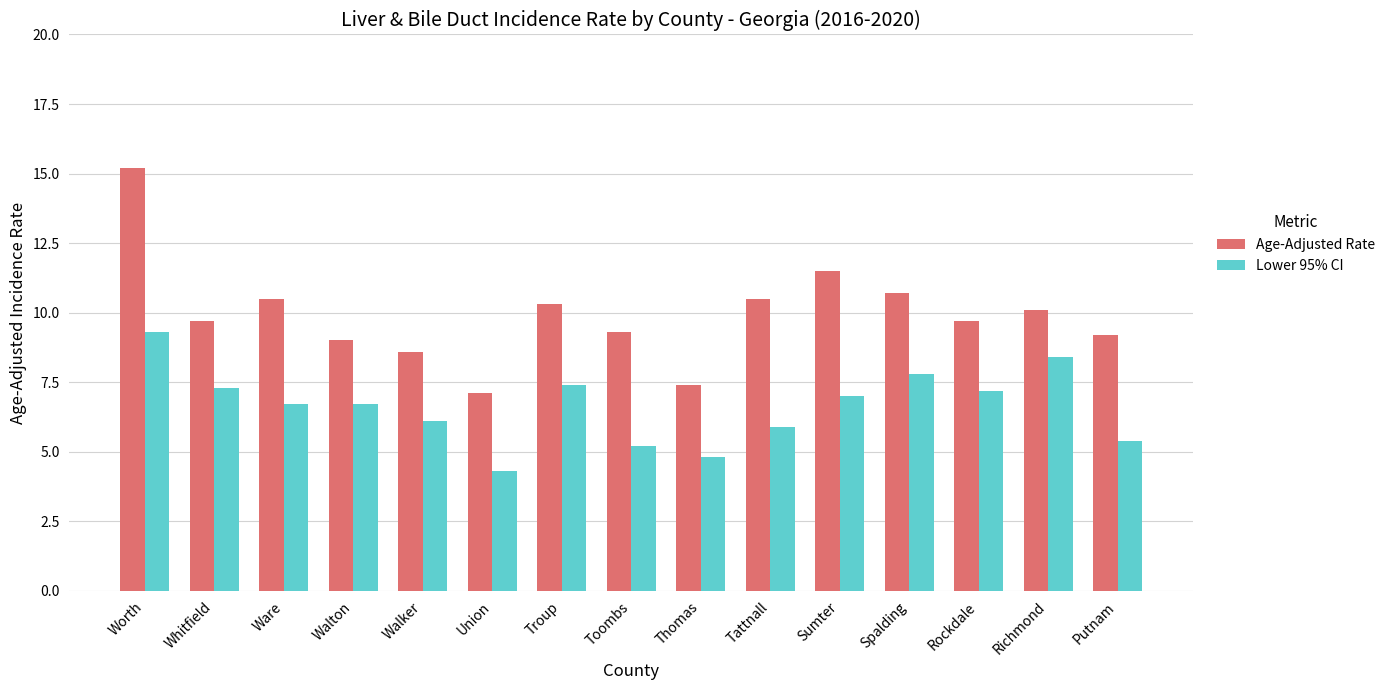

What is the greatest value displayed?

15.2